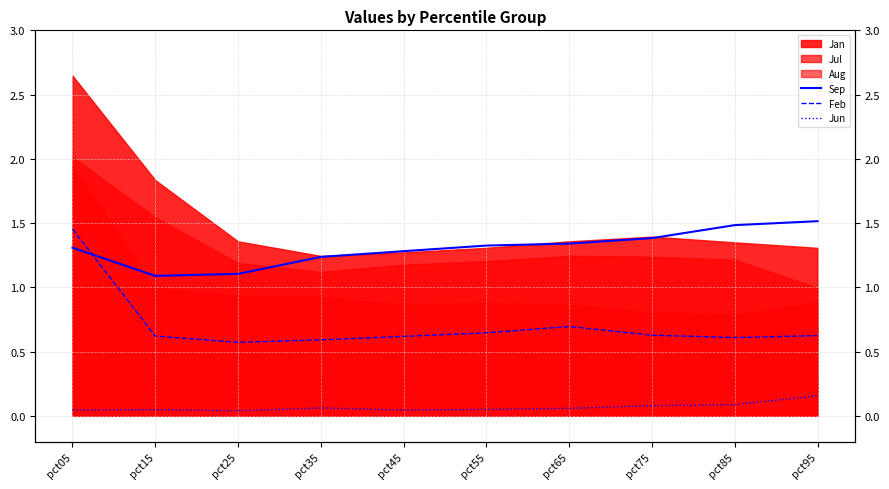

Where is the first local minimum for Feb?

pct25